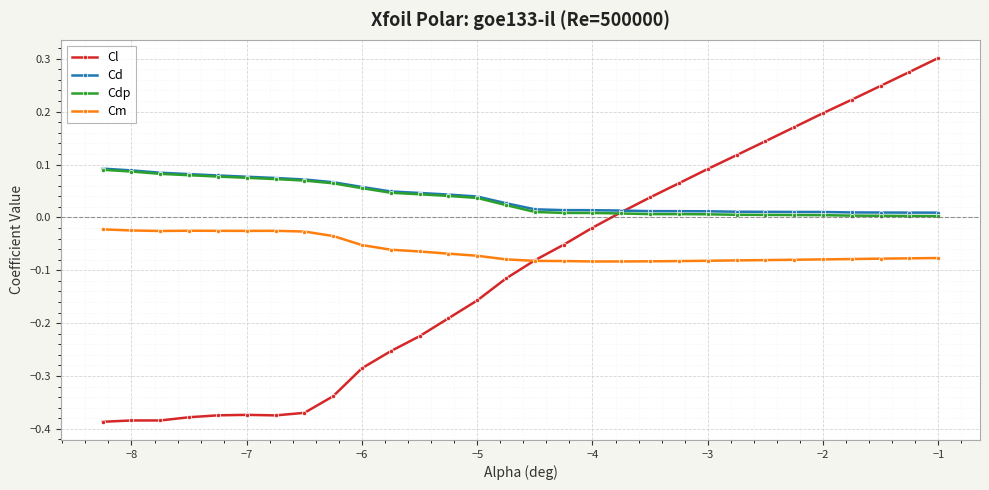

What are all the series names shown in the legend?

Cl, Cd, Cdp, Cm